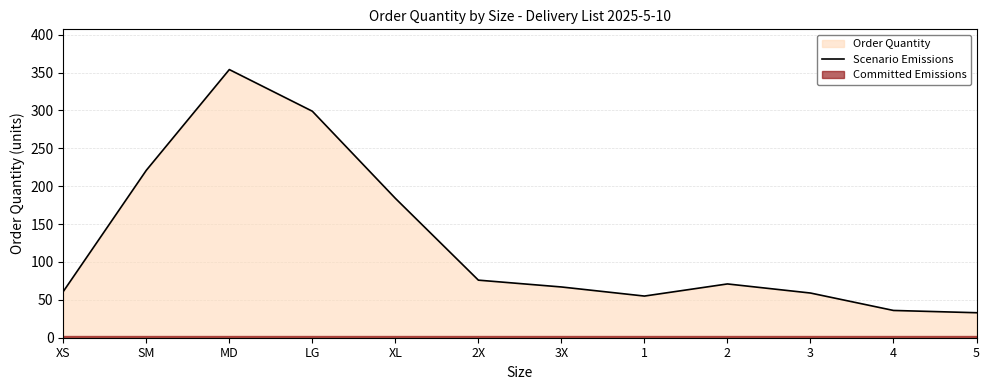

Between 3X and XS, which is larger?

3X